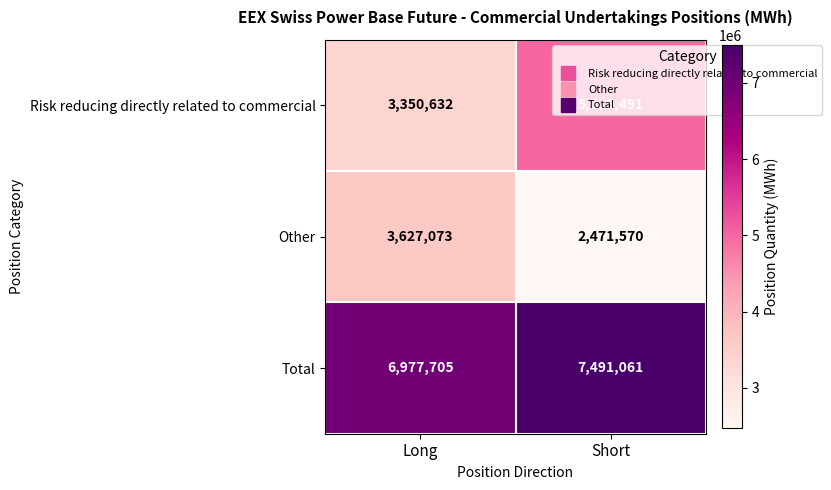

Which series changed the most between Long and Short?

Risk reducing directly related to commercial